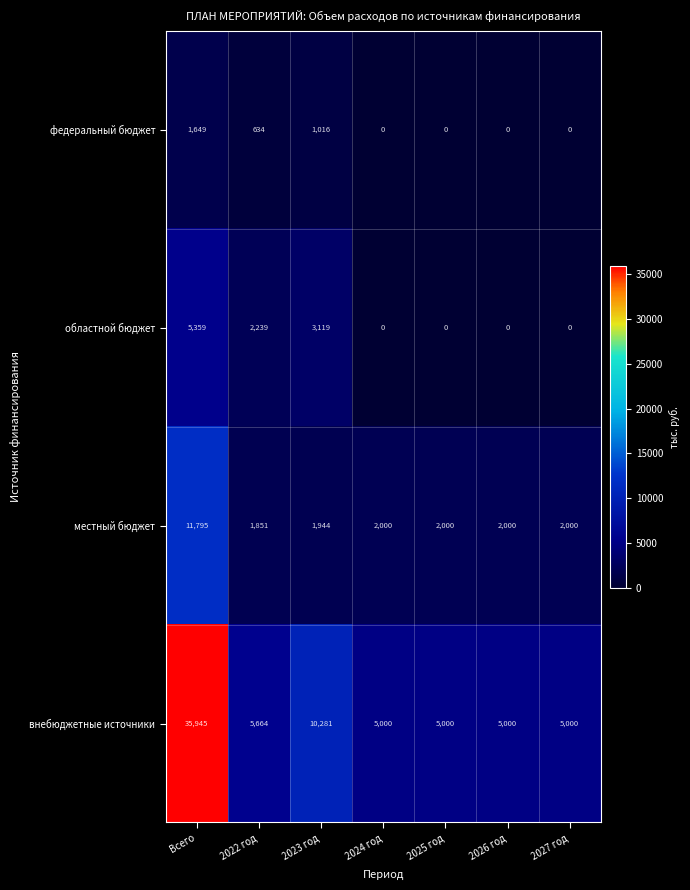

Which series has the largest range (max minus min)?

внебюджетные источники